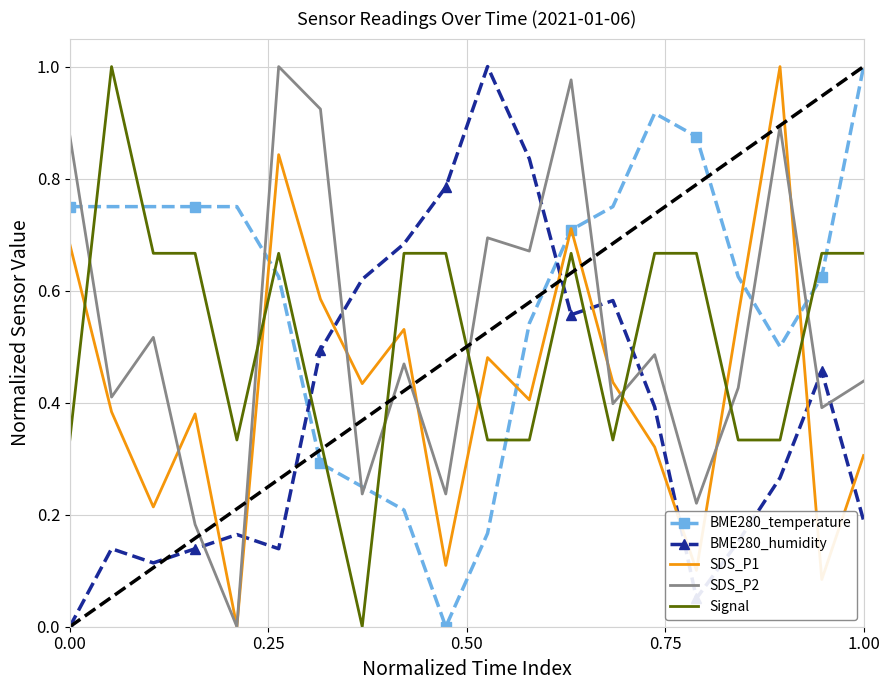

How many intersections are there between SDS_P2 and Signal?

7